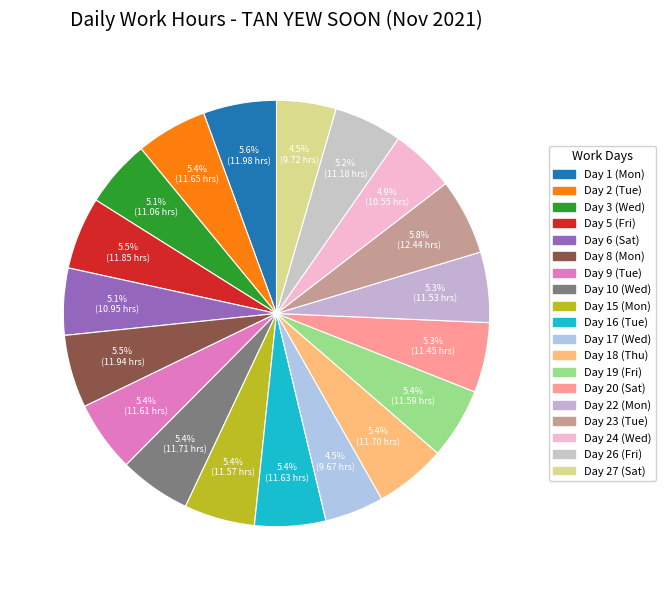

Does any single category account for the majority?

No